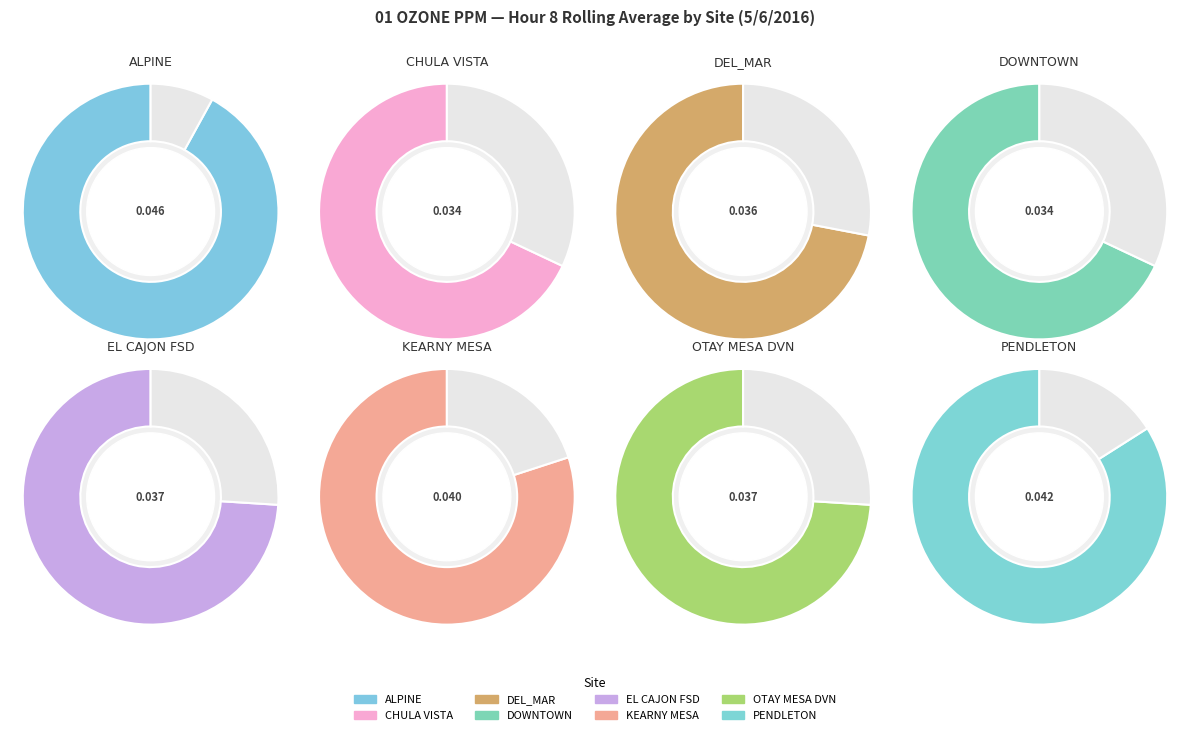

To the nearest percent, what is the combined percentage of ALPINE and DEL_MAR?

27%